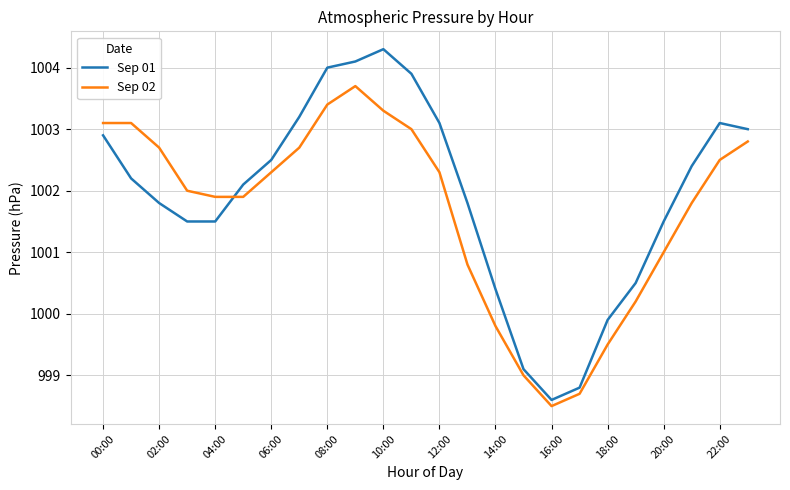

Which series has the widest spread of values?

Sep 01